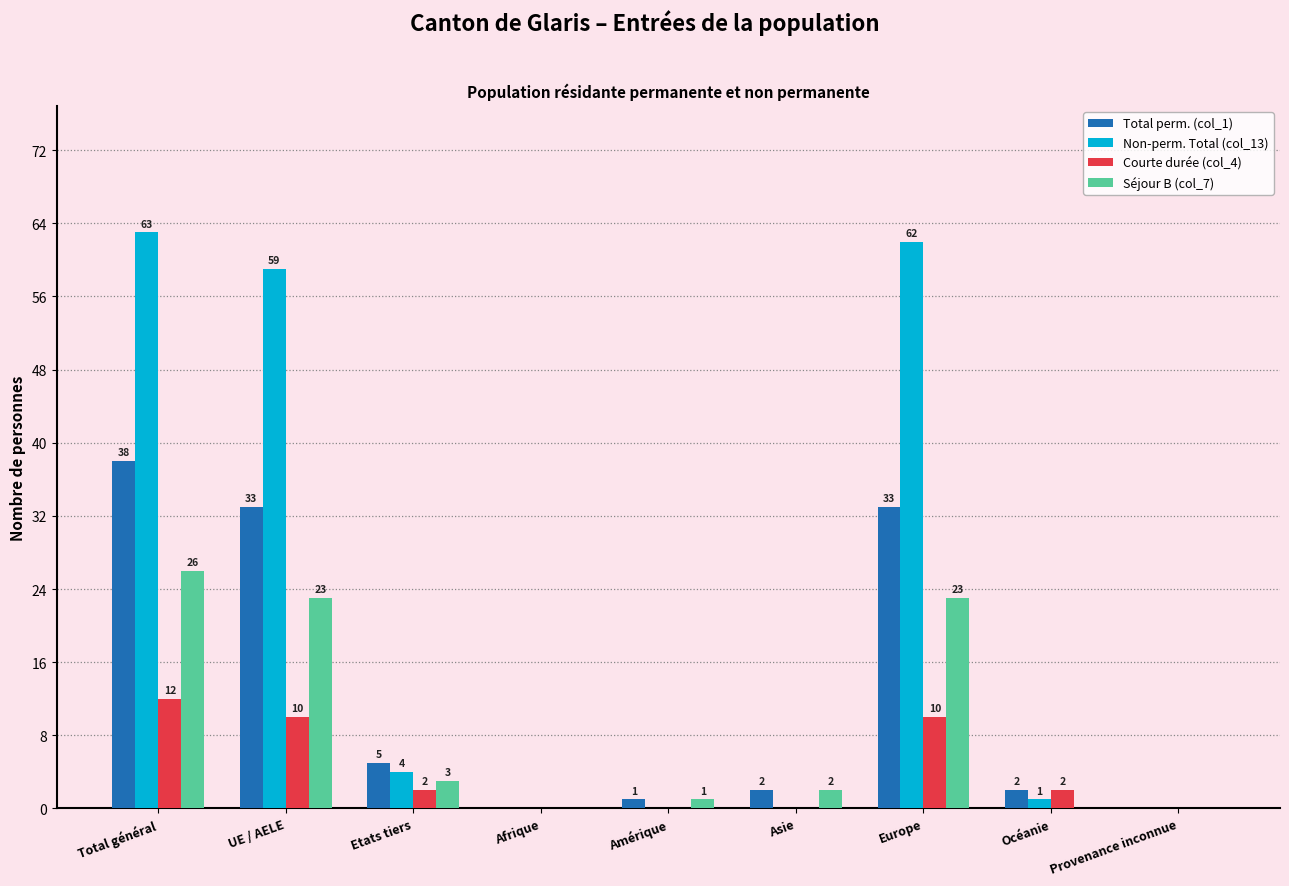

Which series changed the most between UE / AELE and Afrique?

Non-perm. Total (col_13)